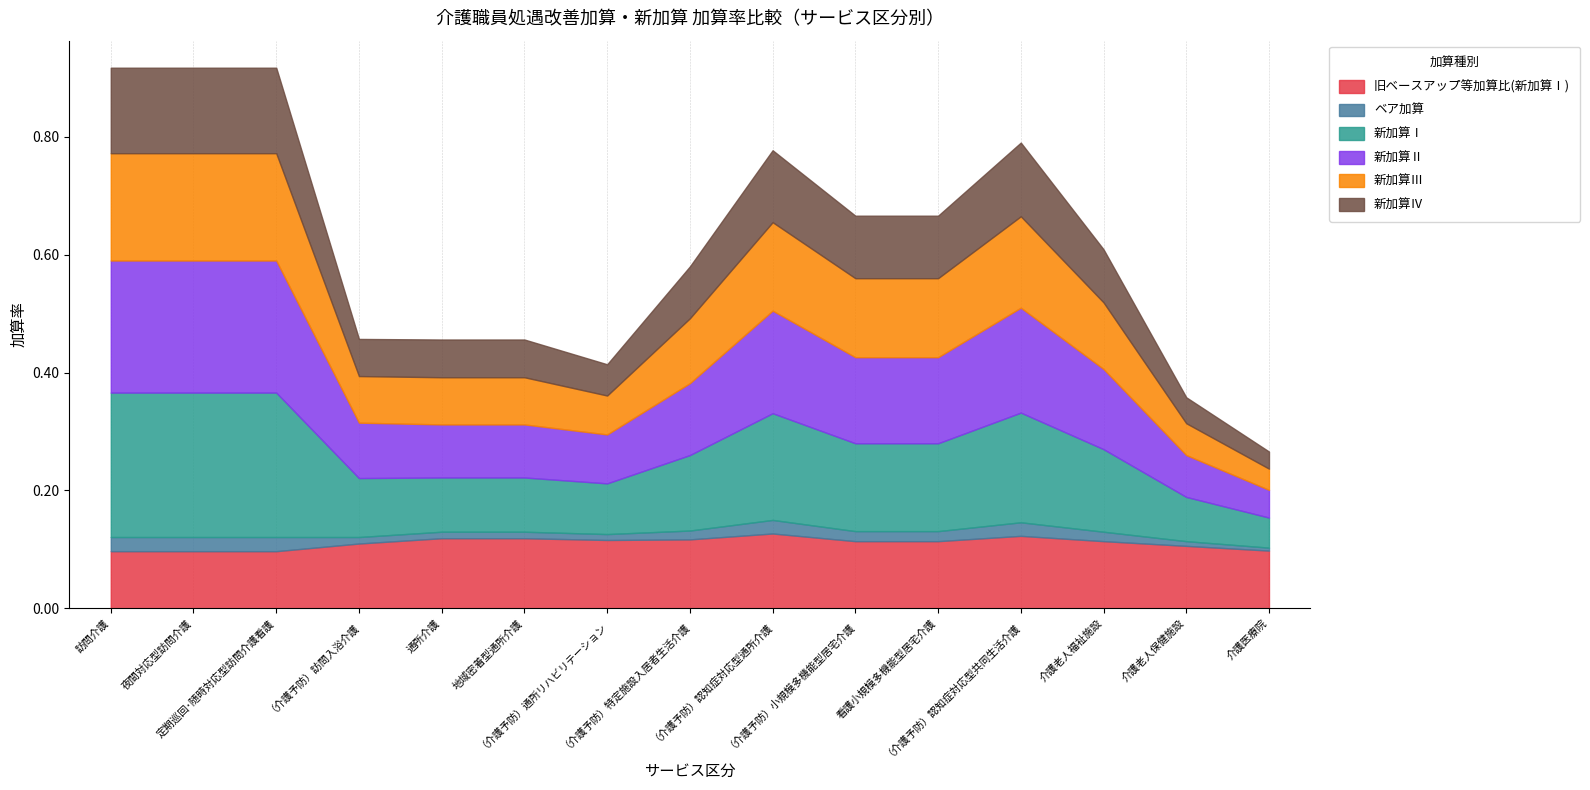

The value of 新加算Ⅲ at （介護予防）小規模多機能型居宅介護 is 0.2. True or false?

False